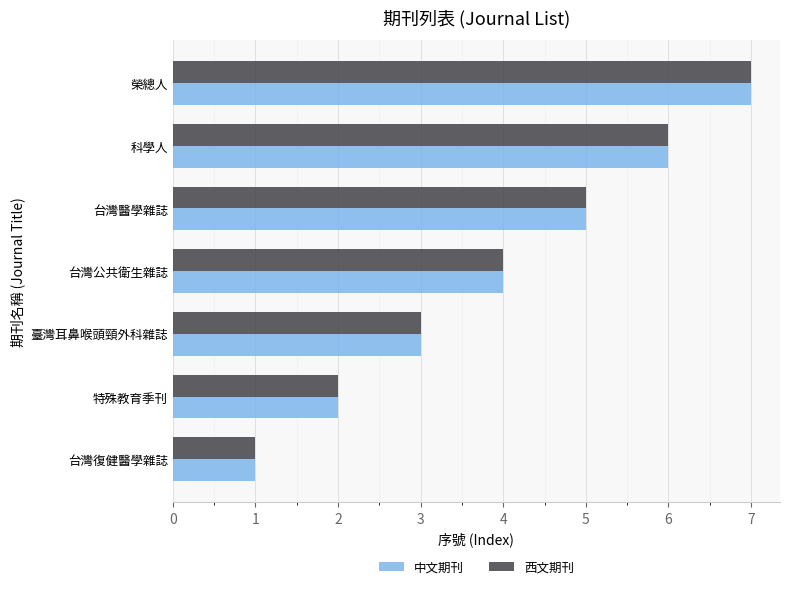

How many 西文期刊 values are between 2 and 6?

5